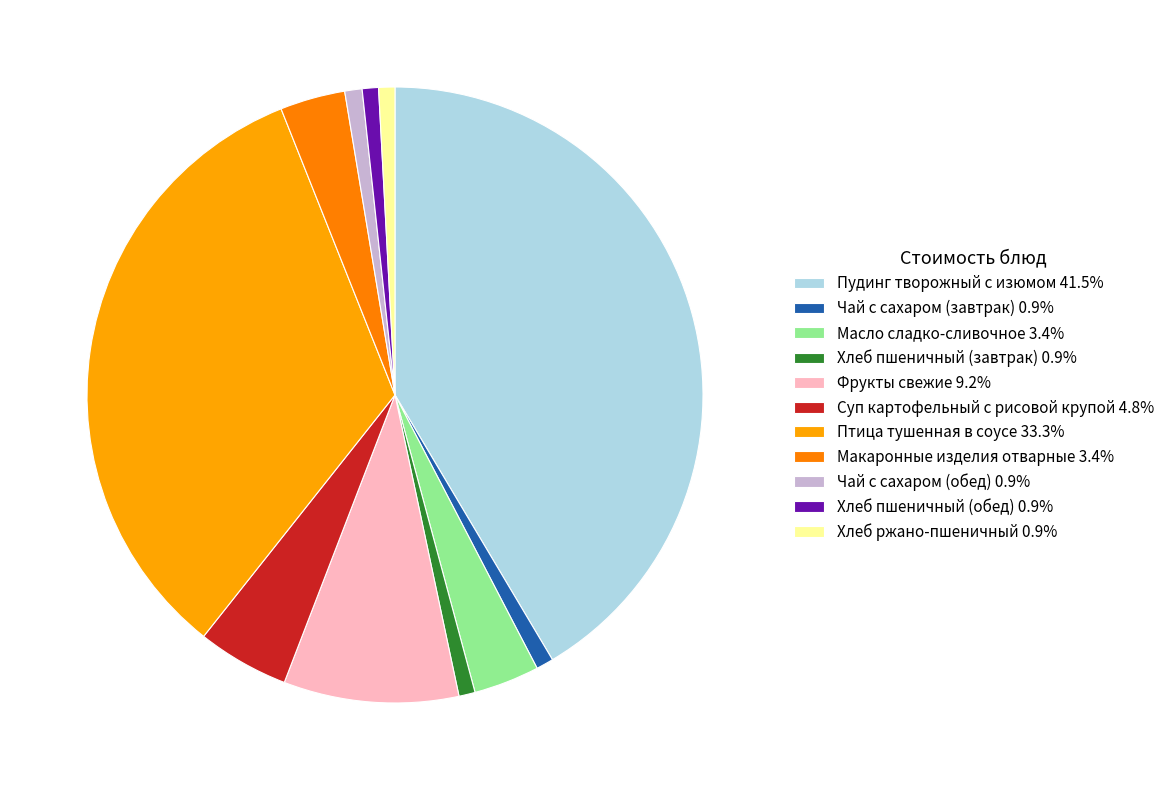

How many slices are in this pie chart?

11